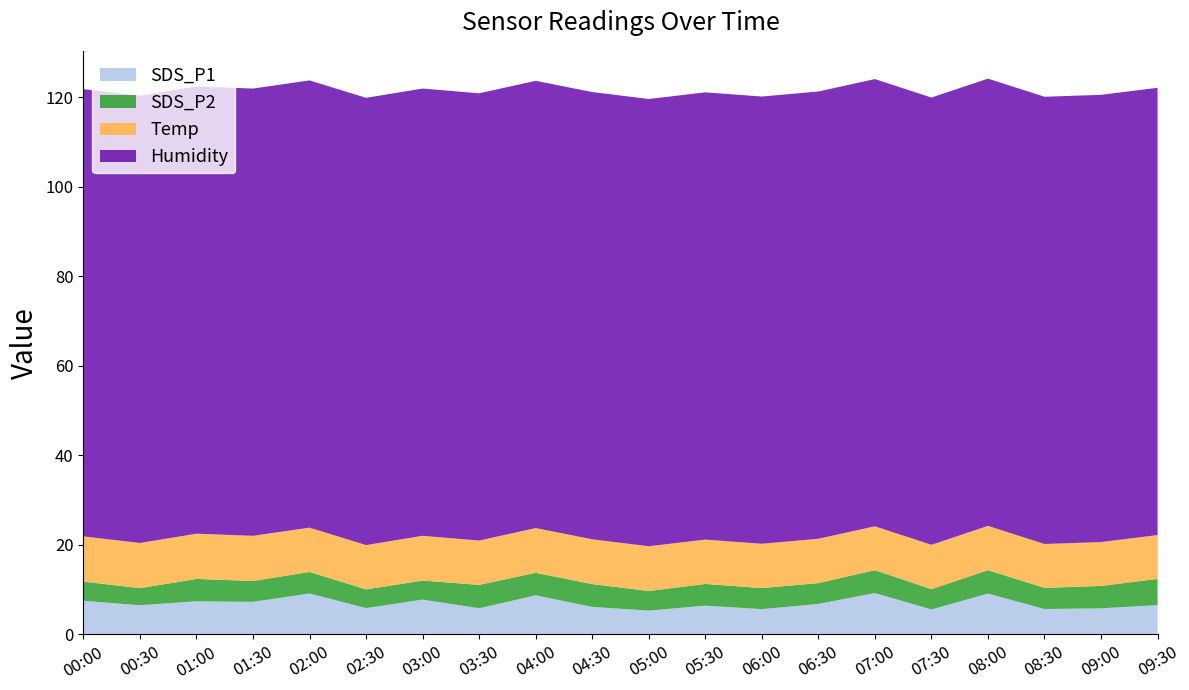

Reading right to left, transcribe all the data shown in this chart.

SDS_P1: 09:30=6.5	09:00=5.8	08:30=5.7	08:00=9.1	07:30=5.6	07:00=9.2	06:30=6.8	06:00=5.7	05:30=6.4	05:00=5.3	04:30=6.2	04:00=8.7	03:30=5.8	03:00=7.8	02:30=5.9	02:00=9.2	01:30=7.3	01:00=7.4	00:30=6.5	00:00=7.5
SDS_P2: 09:30=5.8	09:00=5.0	08:30=4.7	08:00=5.2	07:30=4.5	07:00=5.1	06:30=4.7	06:00=4.7	05:30=4.8	05:00=4.4	04:30=5.1	04:00=5.0	03:30=5.2	03:00=4.2	02:30=4.2	02:00=4.8	01:30=4.7	01:00=5.0	00:30=3.8	00:00=4.3
Temp: 09:30=9.8	09:00=9.8	08:30=9.8	08:00=9.9	07:30=9.9	07:00=9.8	06:30=9.9	06:00=9.9	05:30=9.9	05:00=10.0	04:30=10.0	04:00=10.0	03:30=9.9	03:00=10.0	02:30=9.9	02:00=9.9	01:30=10.1	01:00=10.1	00:30=10.1	00:00=10.1
Humidity: 09:30=99.9	09:00=99.9	08:30=99.9	08:00=99.9	07:30=99.9	07:00=99.9	06:30=99.9	06:00=99.9	05:30=99.9	05:00=99.9	04:30=99.9	04:00=99.9	03:30=99.9	03:00=99.9	02:30=99.9	02:00=99.9	01:30=99.9	01:00=99.9	00:30=99.9	00:00=99.9